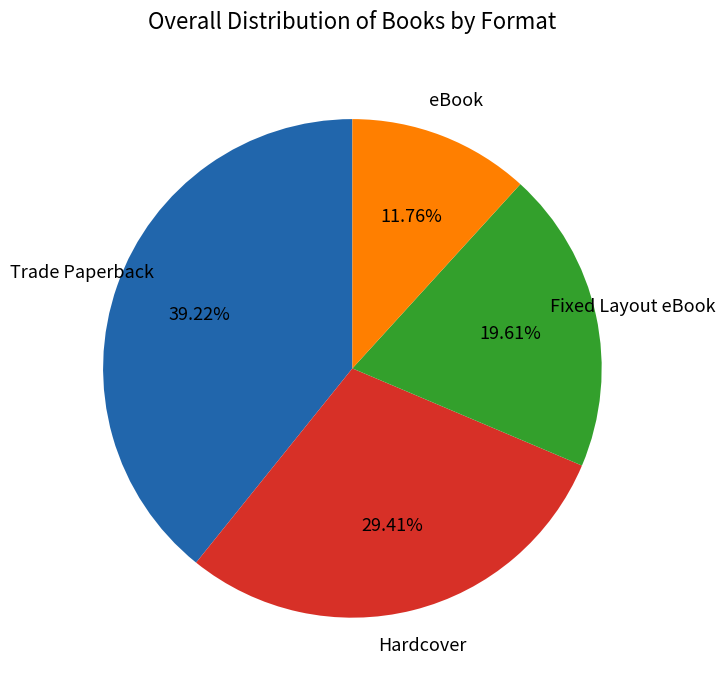

To the nearest percent, what is the average slice percentage?

25%